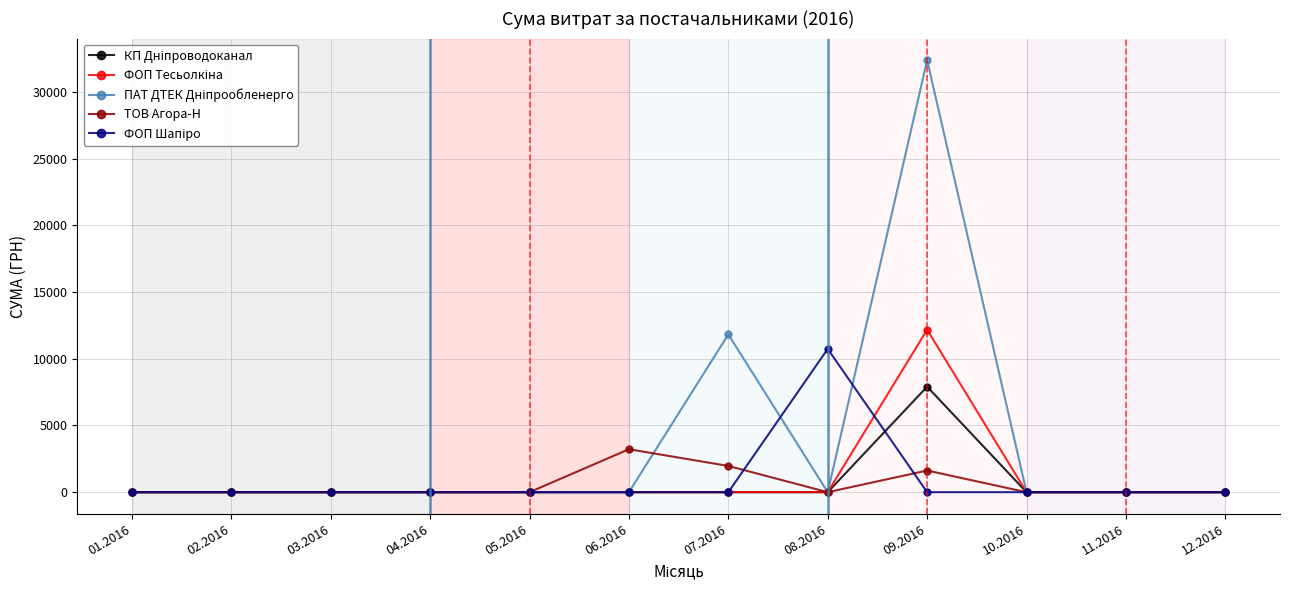

What is the maximum value for ТОВ Агора-Н?

3217.0